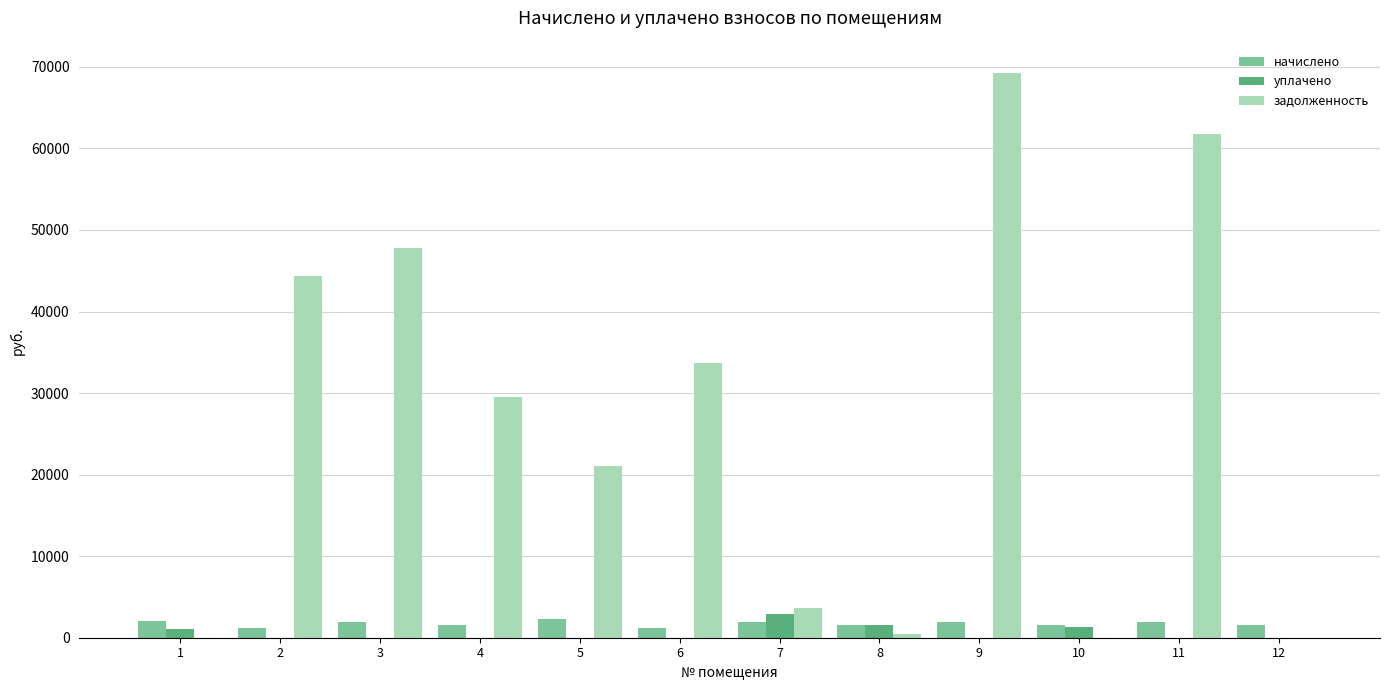

How many groups of bars are there?

12